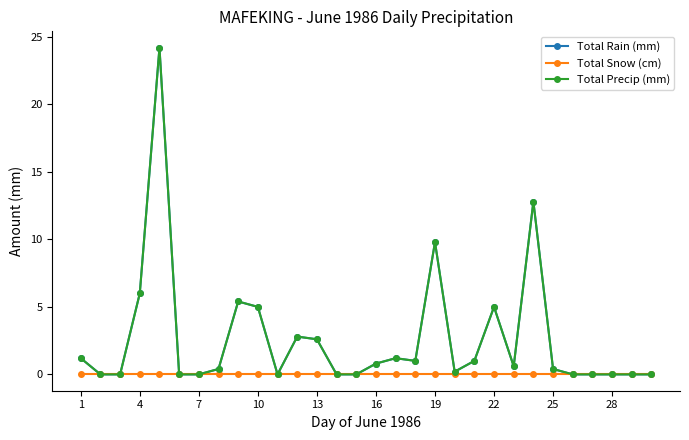

What is the greatest value displayed?

24.2